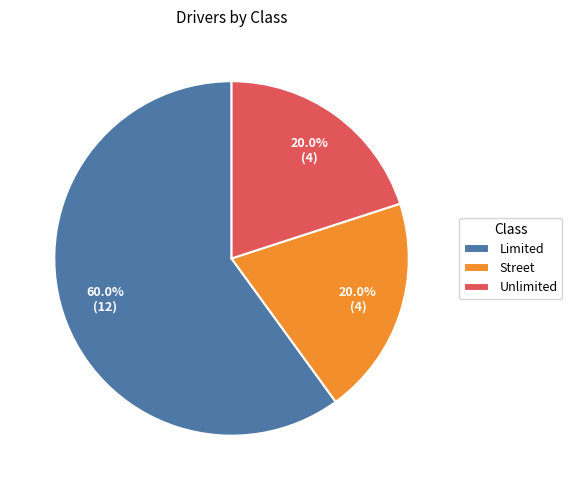

Approximately how many times larger is the value at Street compared to Unlimited?

1.0